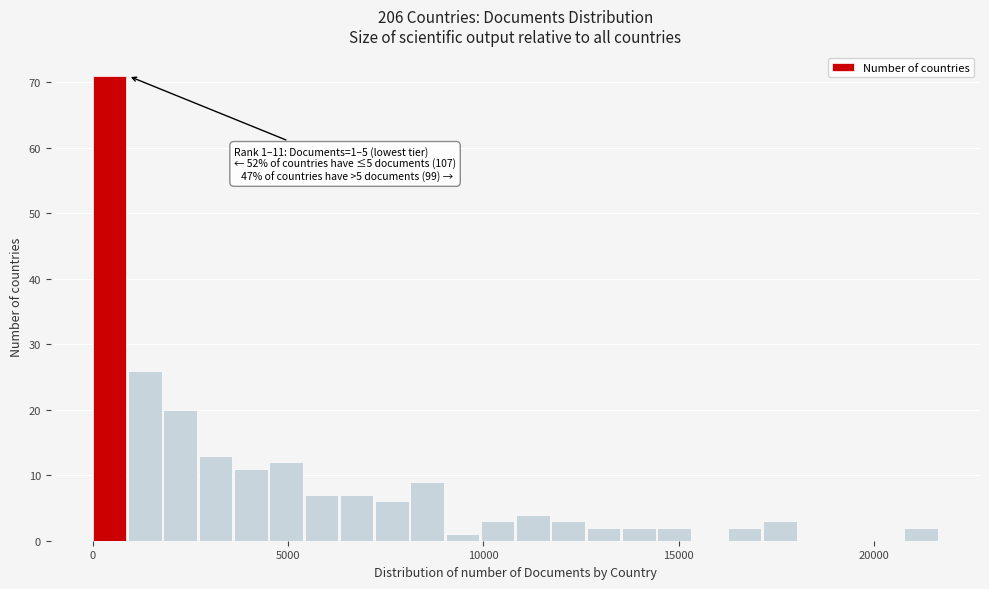

Around what value on the x-axis is the tallest bar? Give the approximate position of its centre, as read against the axis.

500